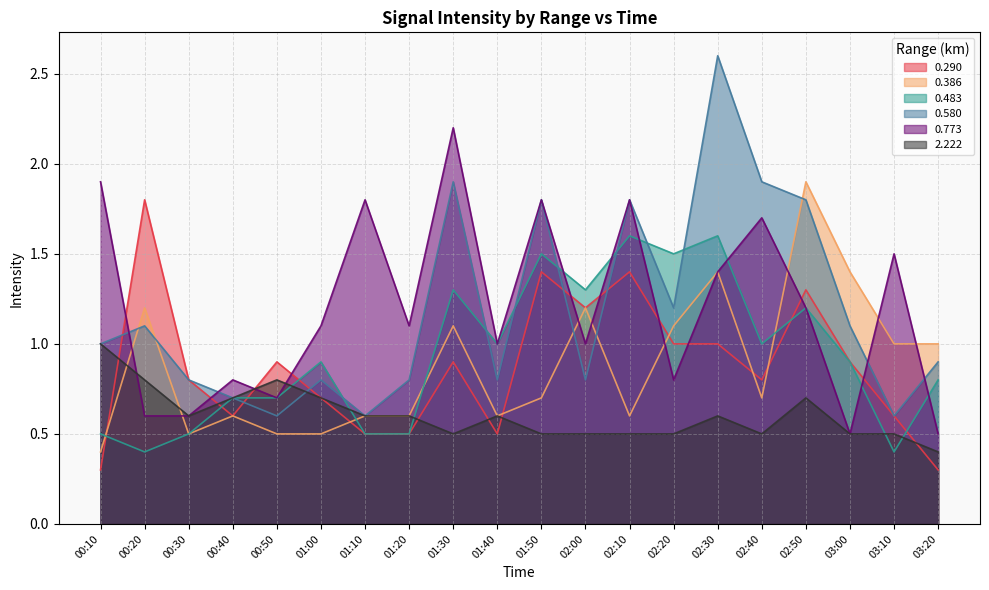

At which category is the sum across all series the highest?

02:30